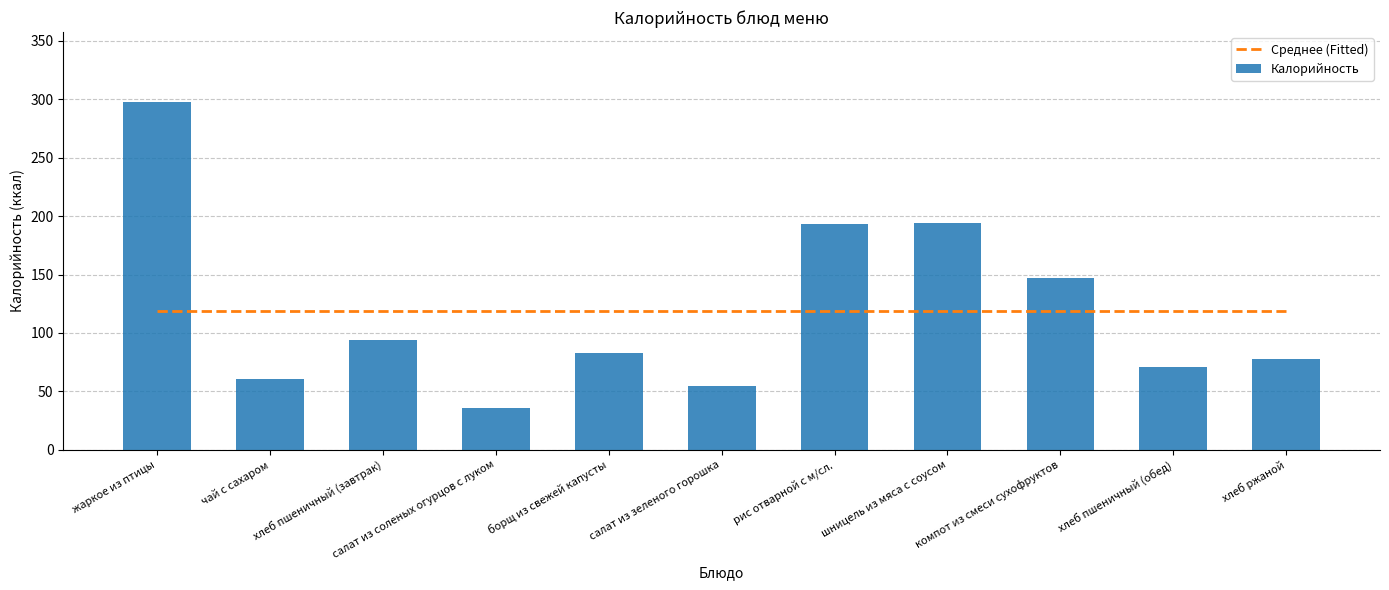

What is the lowest value of the Калорийность series?

36